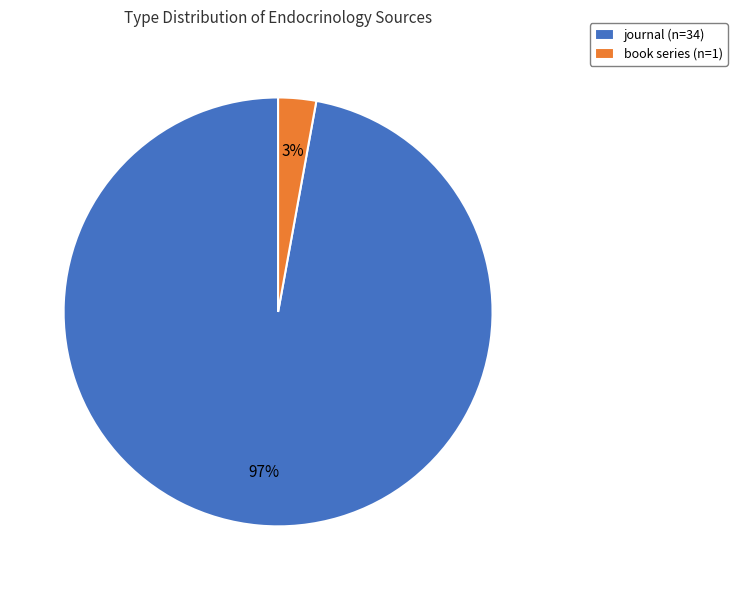

Between journal and book series, which is larger?

journal